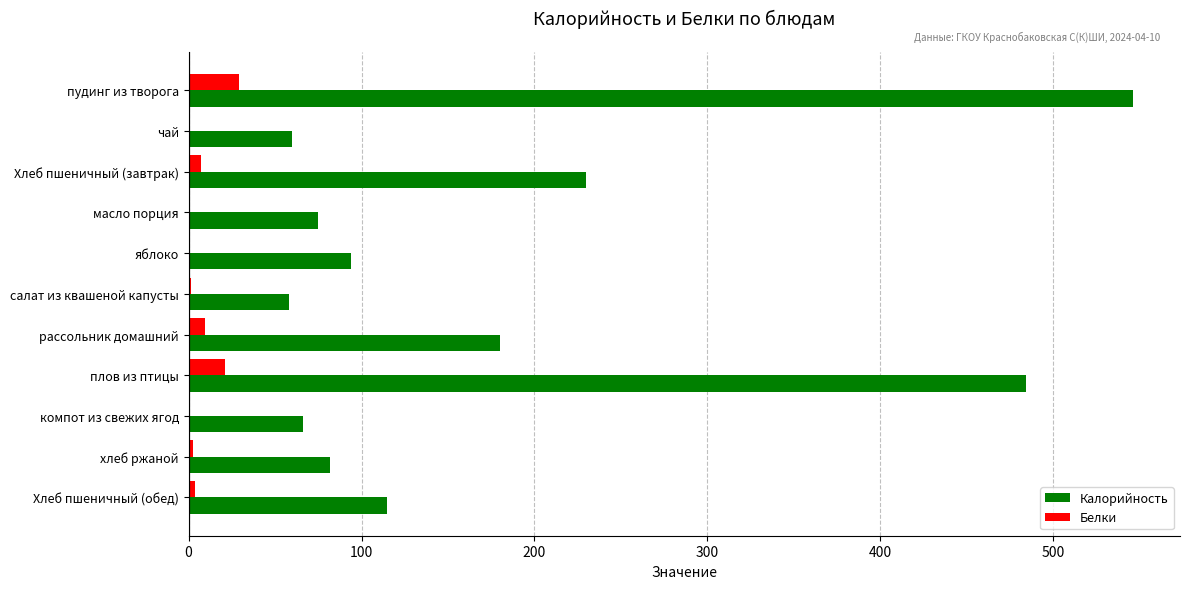

At which category is the sum across all series the highest?

пудинг из творога